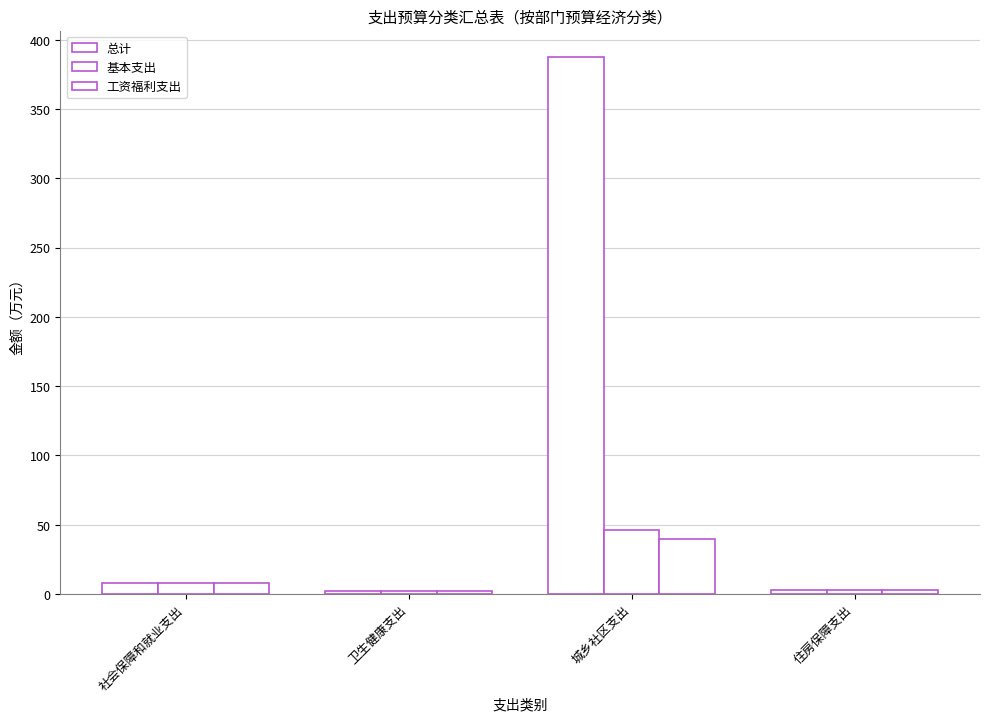

How many values in the 总计 series are below 8?

2